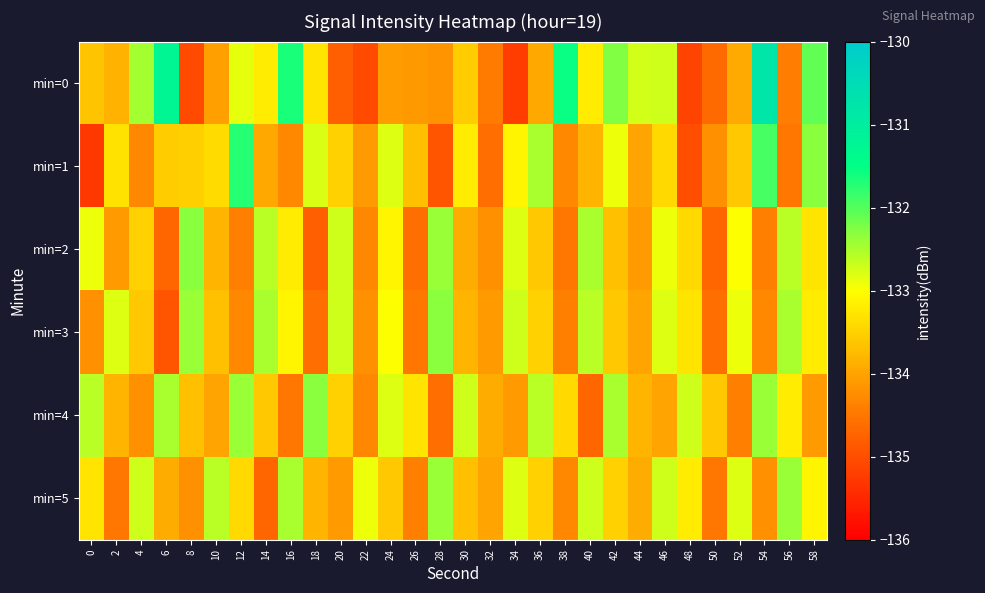

At which category is the sum across all series the highest?

54